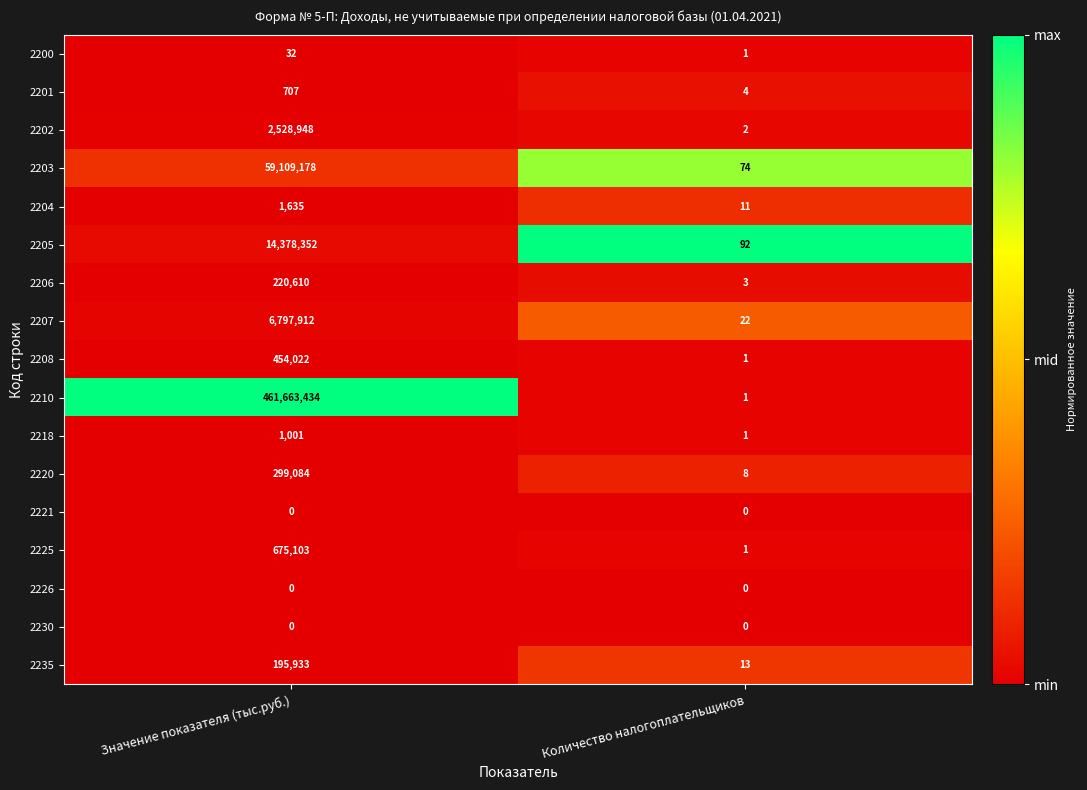

Which series has the widest spread of values?

2210